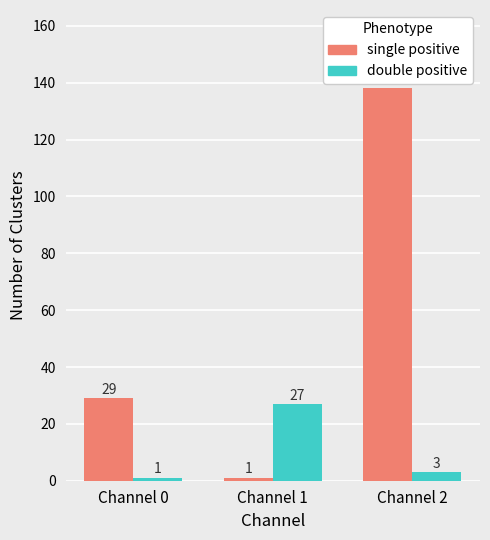

Is the value of single positive at Channel 0 greater than the value of double positive at Channel 2?

Yes